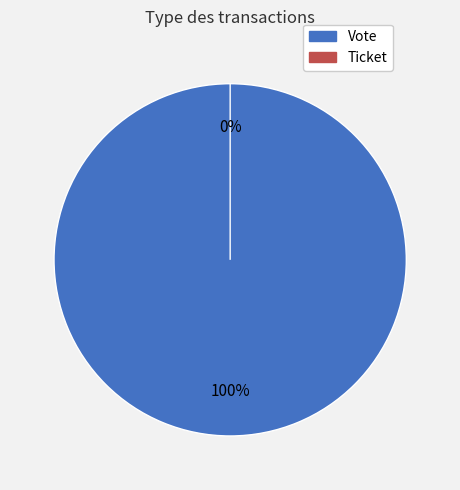

To the nearest percent, what is the average slice percentage?

50%